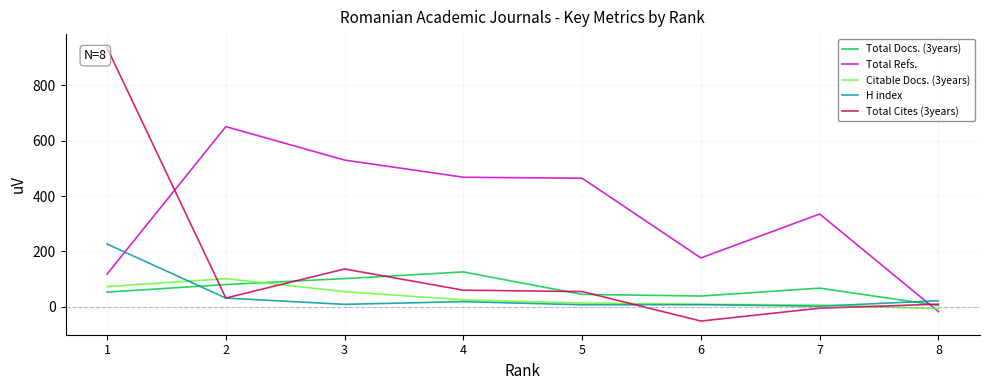

Between 7 and 8, which series saw the biggest shift?

Total Refs.